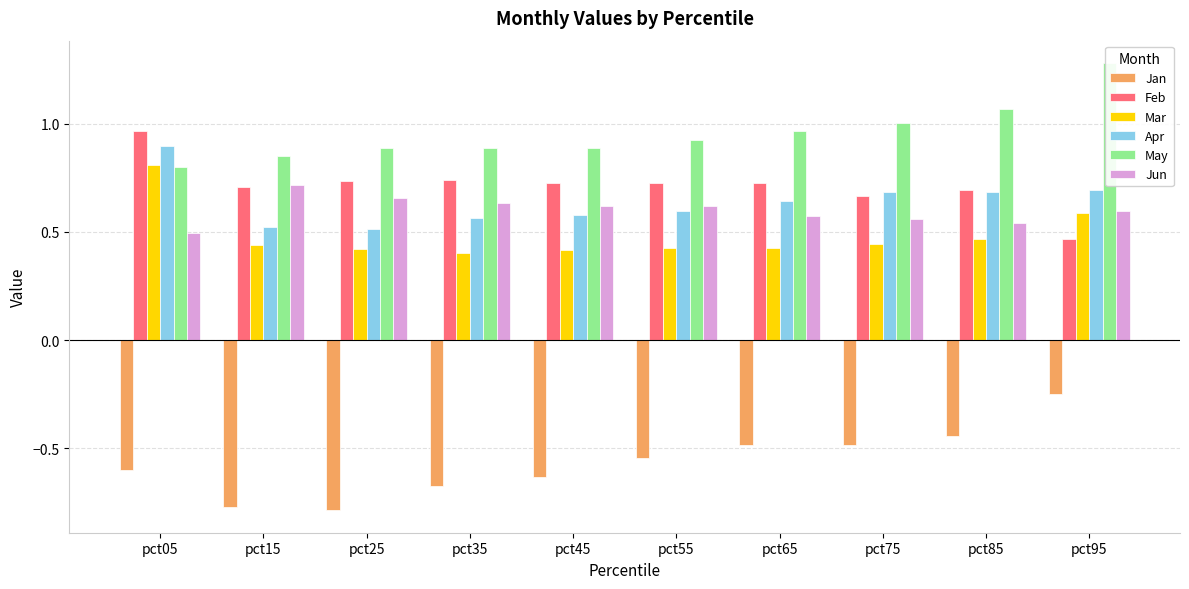

What is the approximate value of May at pct35?

0.9